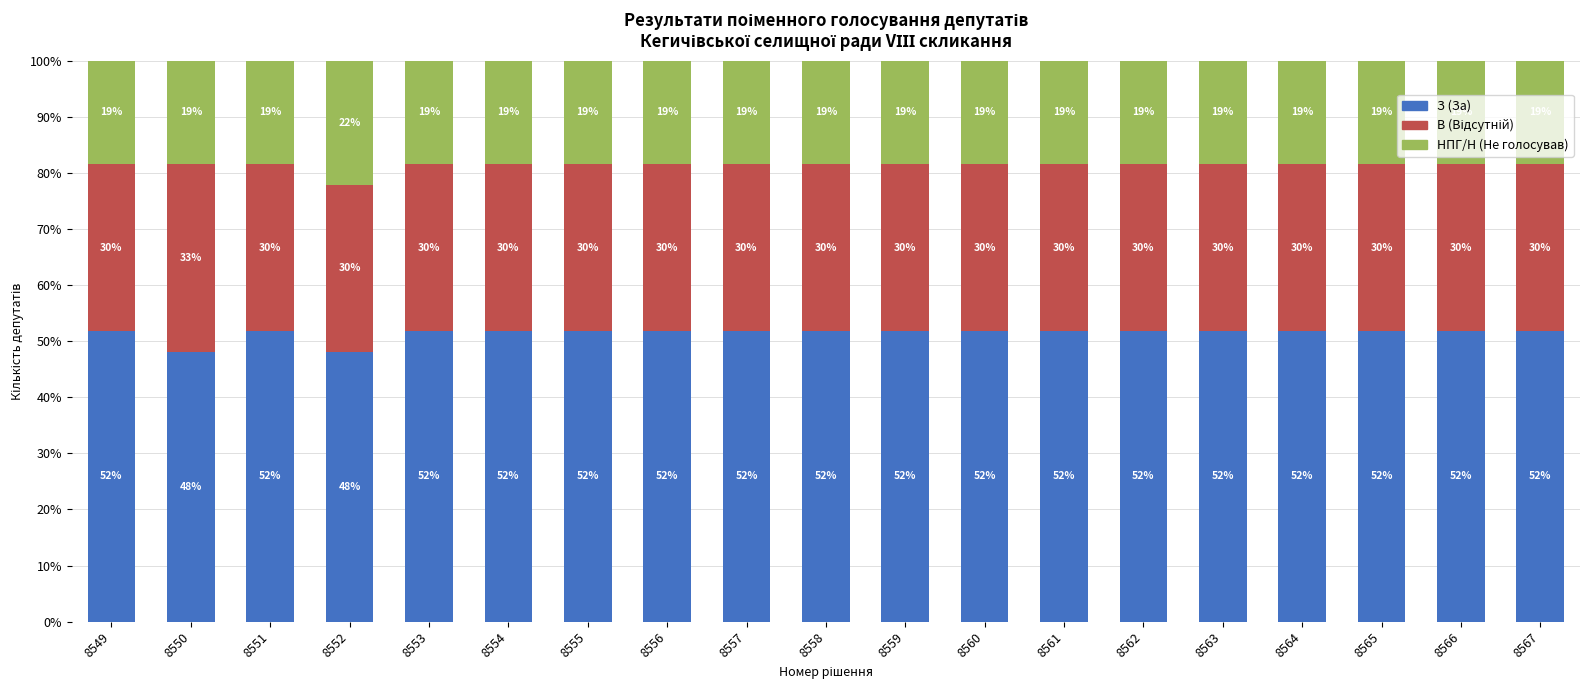

Are the bars grouped side by side (vs. stacked)?

No